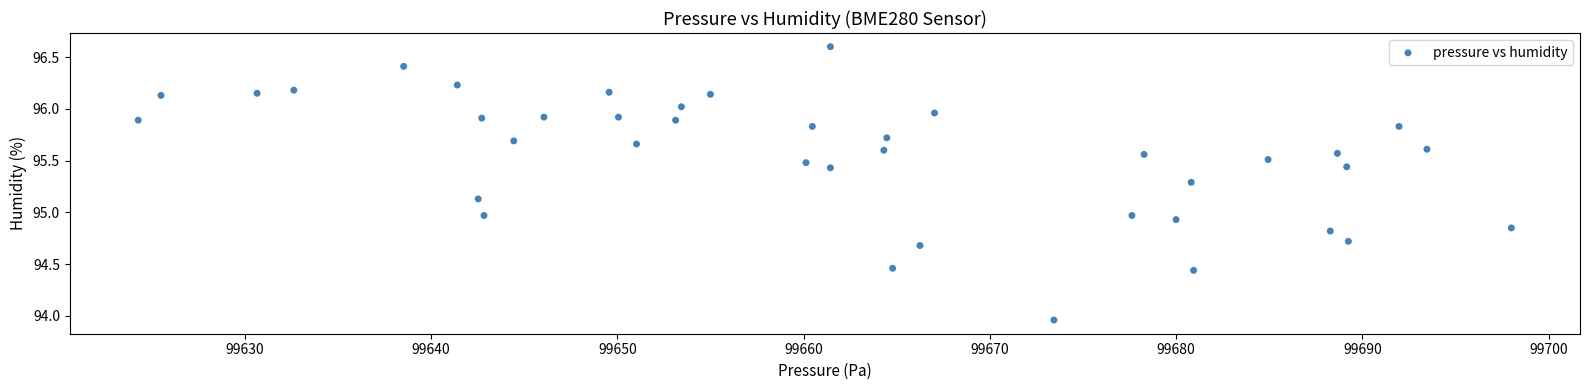

What is the range of X values (max minus min)?

73.7